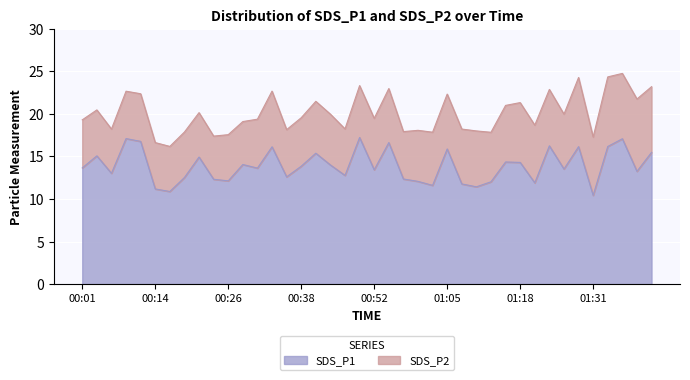

Does the chart display data point markers on the line(s)?

No